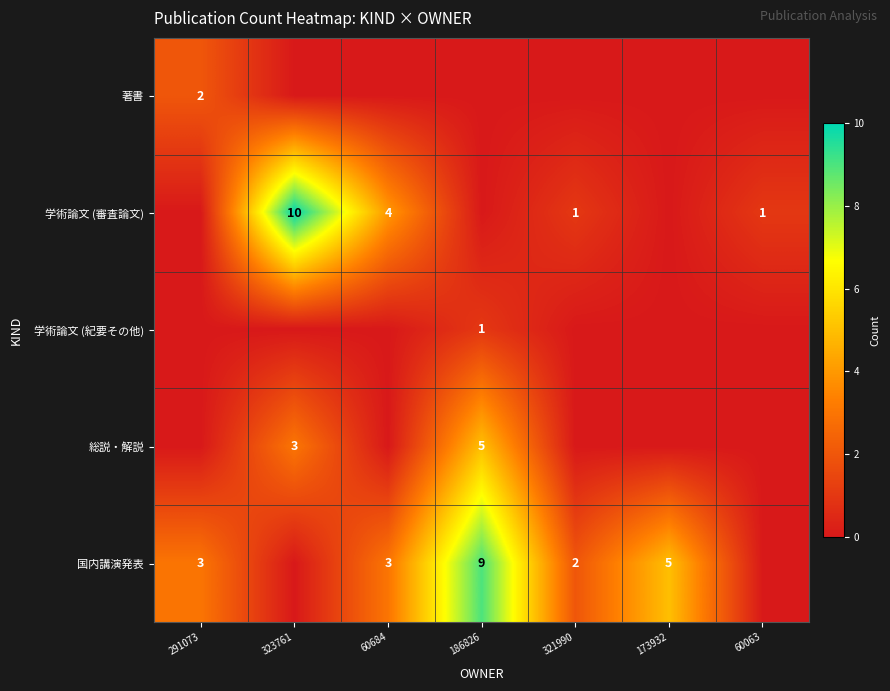

The value of 総説・解説 at 186826 is 8. True or false?

False